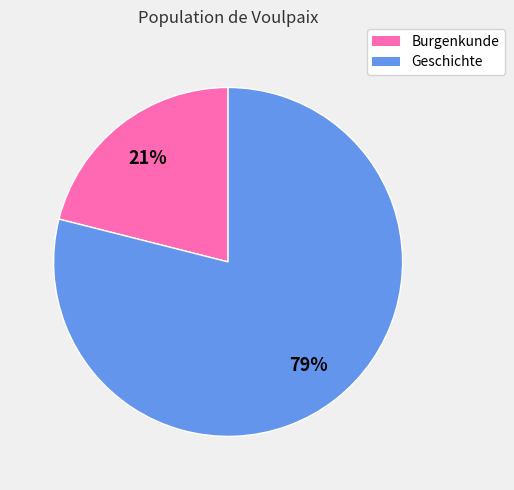

The Geschichte slice represents 67% of the pie. True or false?

False